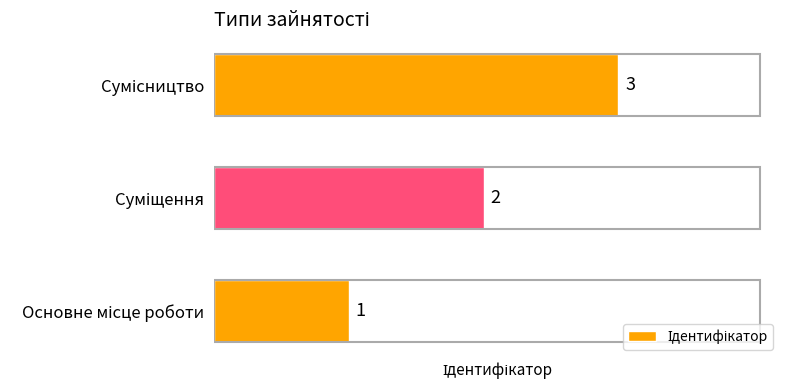

Count the values in the range 1 to 3.

3